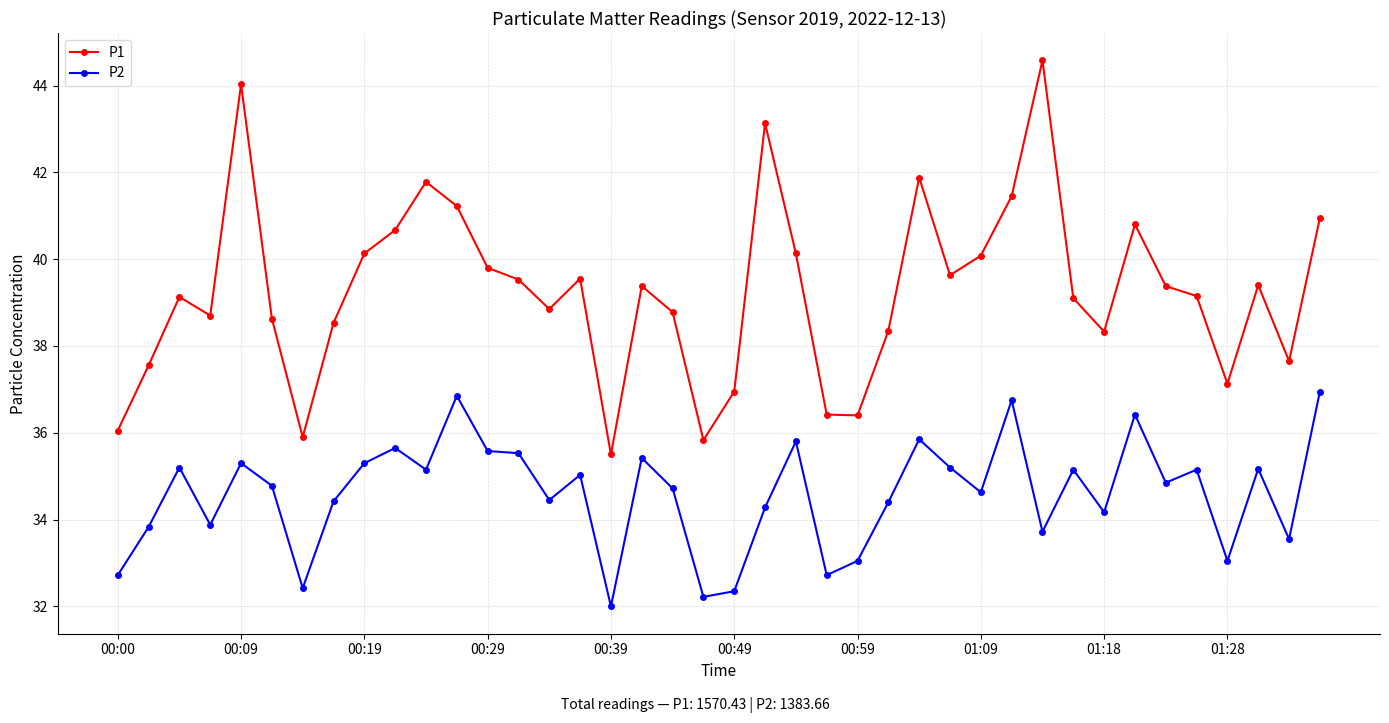

List the series in order of their overall mean, lowest first.

P2, P1